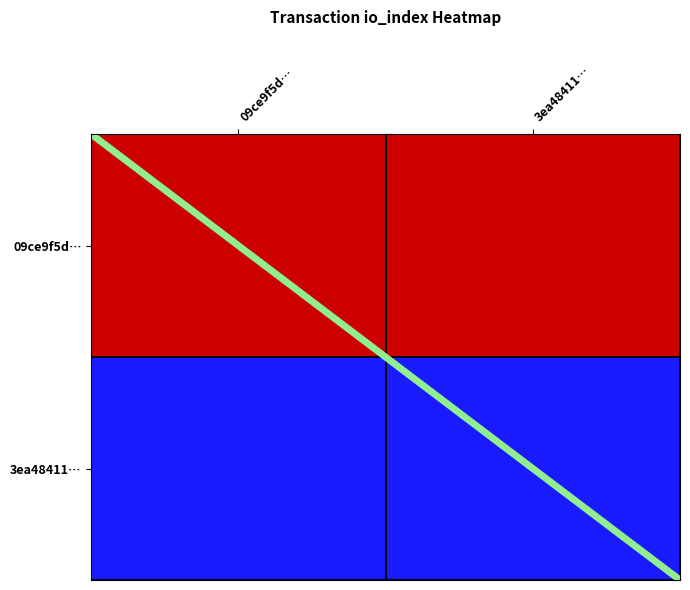

Which series has the largest total across all categories?

09ce9f5dbfed5a38944c19e77e884a4c1341898